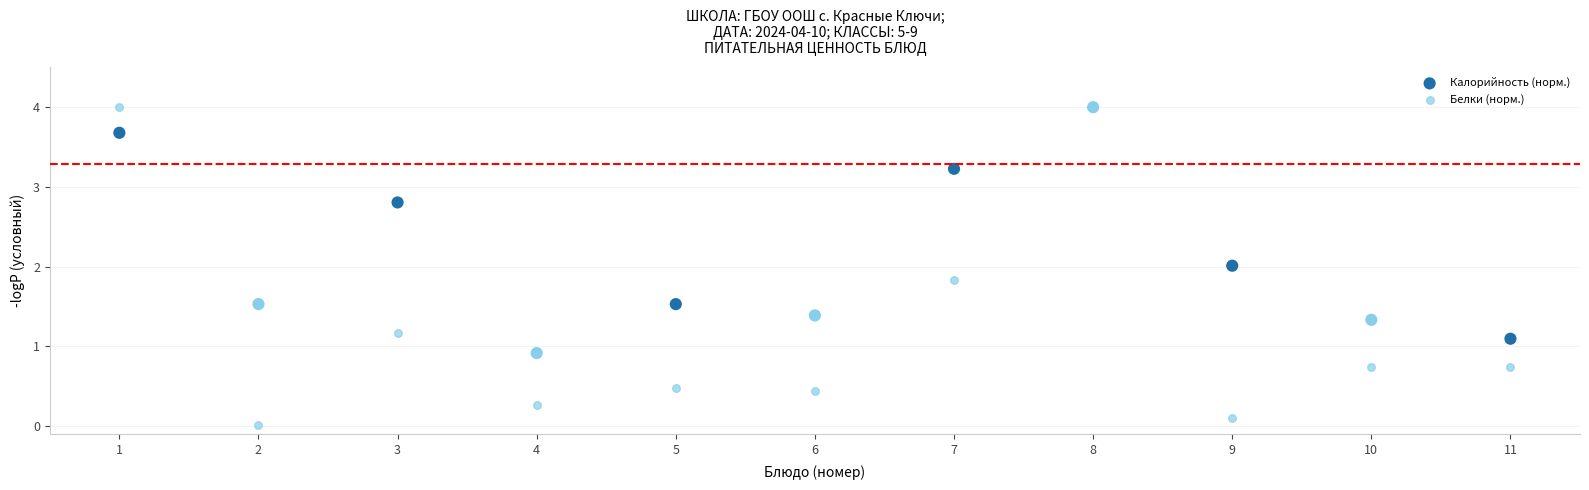

Which series reaches the minimum Y coordinate?

Белки (норм.)